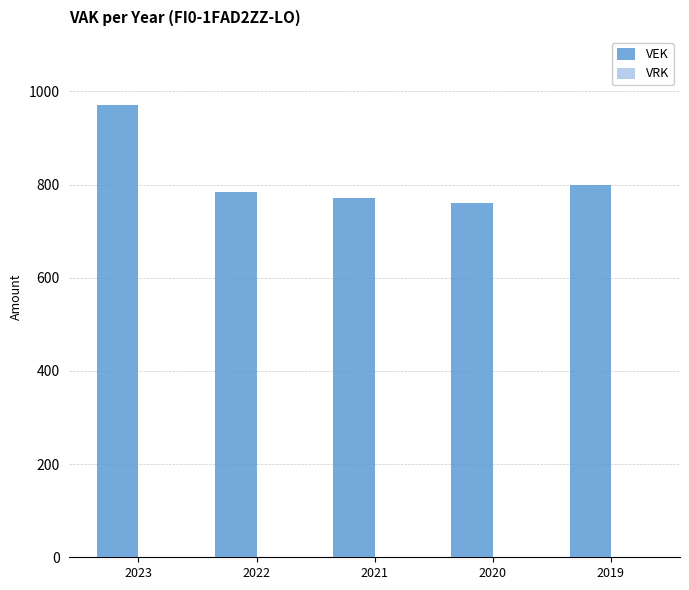

What is the maximum value shown in the chart?

971